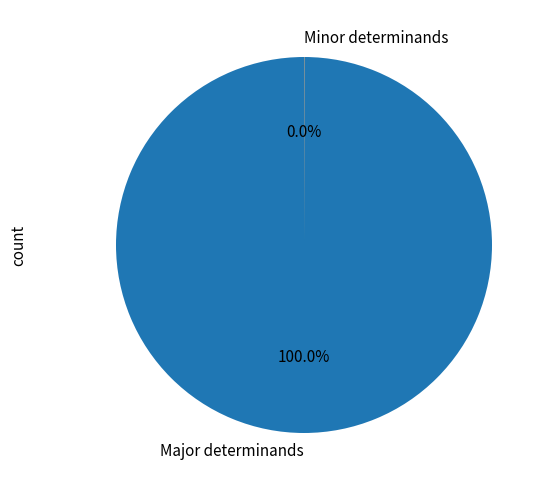

Is there a majority slice in this chart?

Yes